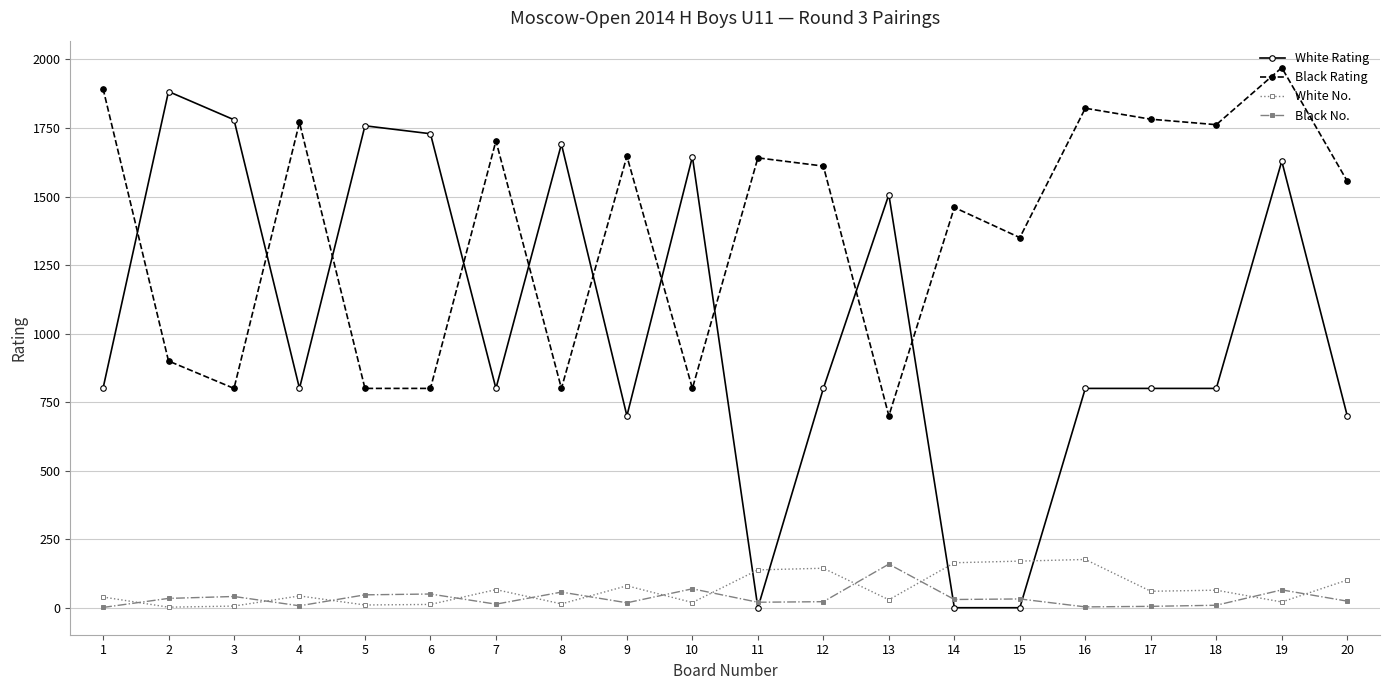

Which series ends up on top after the final intersection of White Rating and Black Rating?

Black Rating